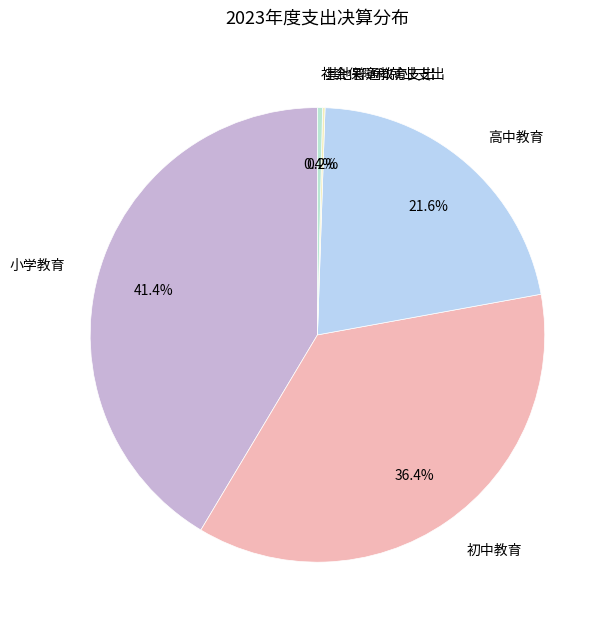

Which category has the biggest portion of the pie?

小学教育